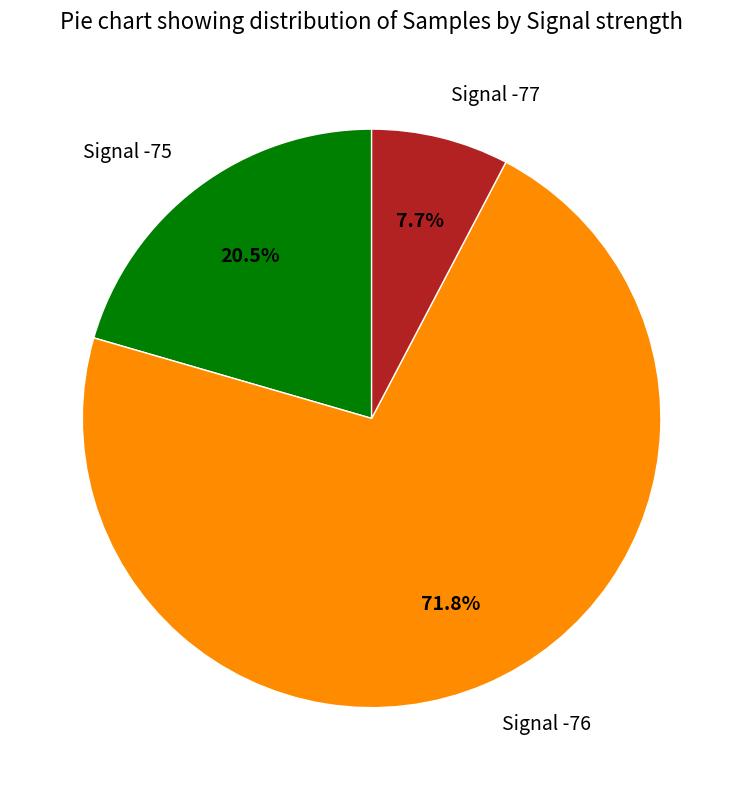

How many slices are in this pie chart?

3